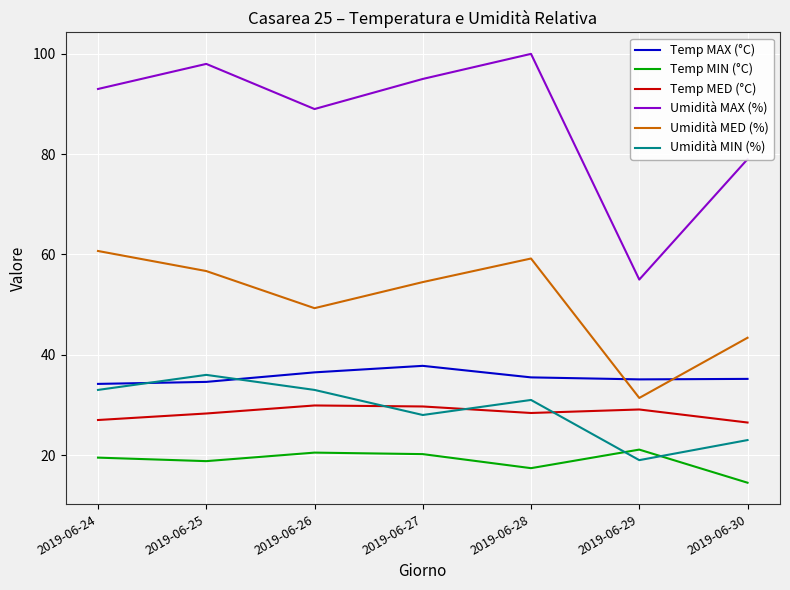

True or false: Temp MED (°C) and Temp MAX (°C) intersect in this chart.

False